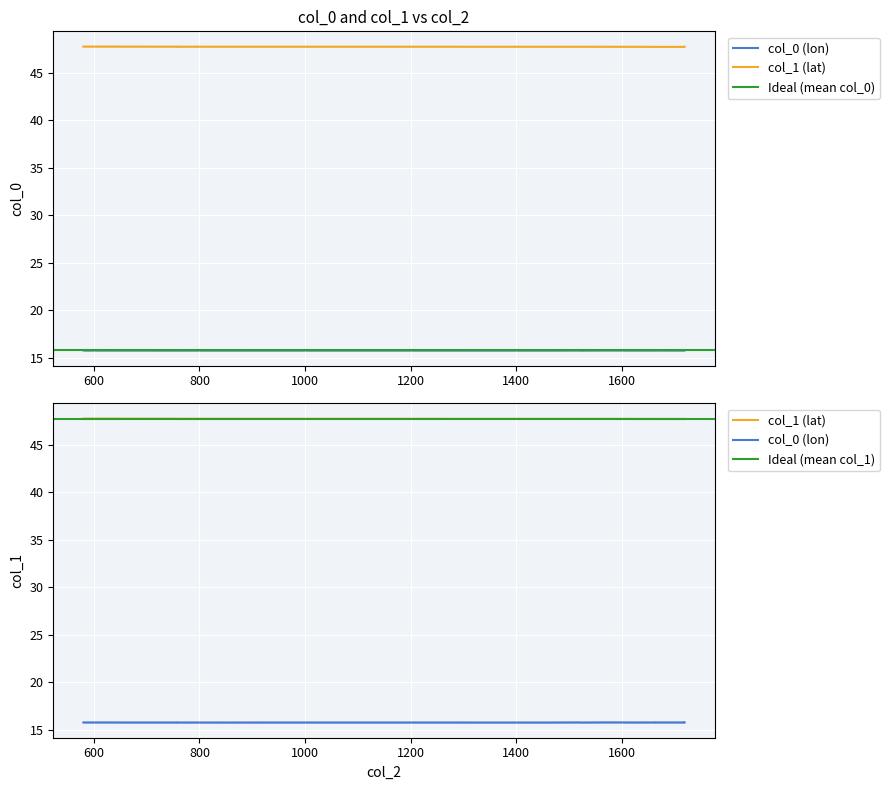

Read the col_0 value at 855.

15.8